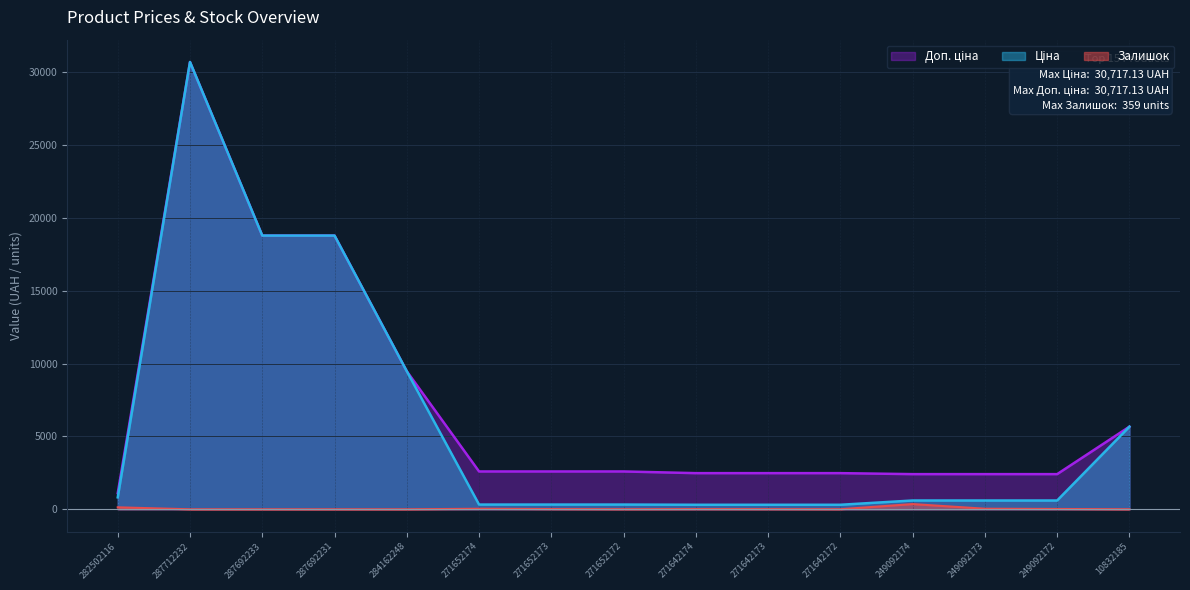

At 271652173, list the series in order from smallest to largest.

Залишок, Ціна, Доп. ціна